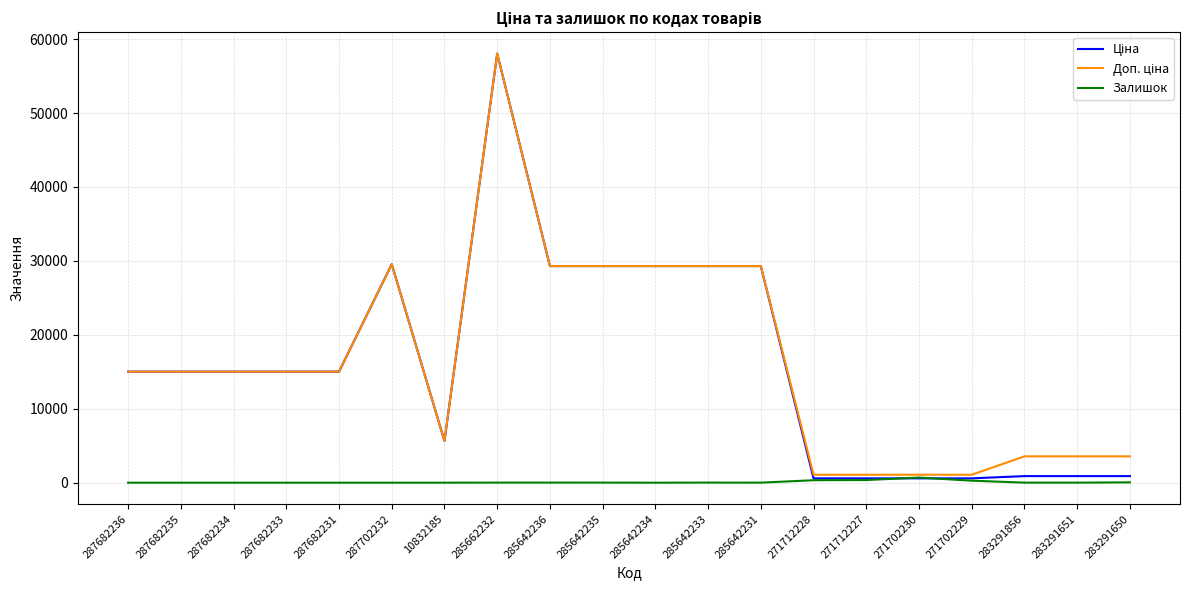

What is the difference between the highest and lowest values at 287702232?

29548.9